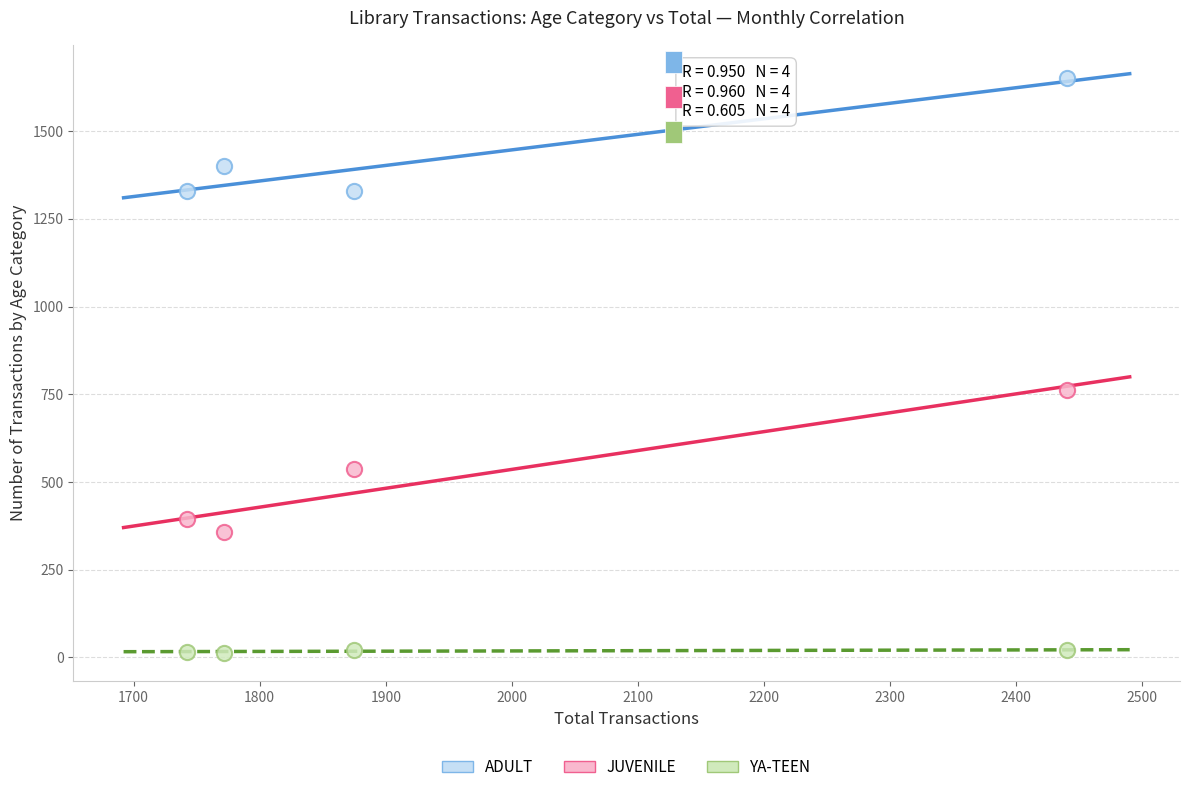

Which series contains the lowest Y value?

YA-TEEN